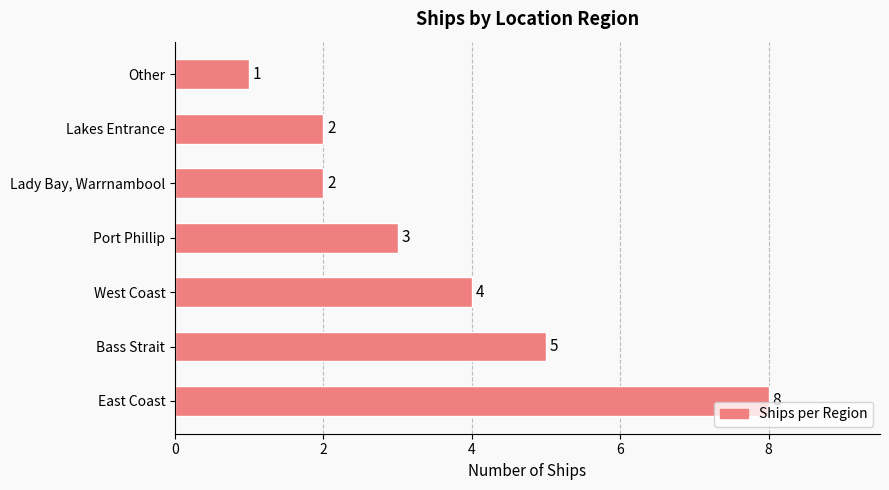

How many series are shown in this chart?

1